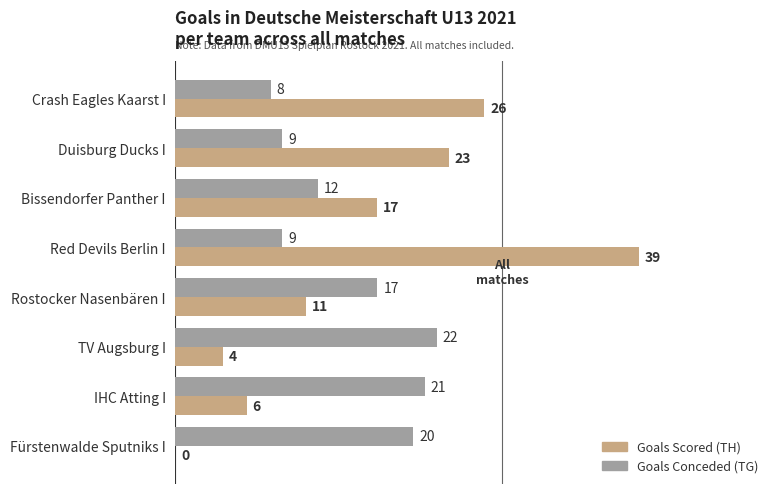

What is the sum of all Goals Conceded (TG) values?

118